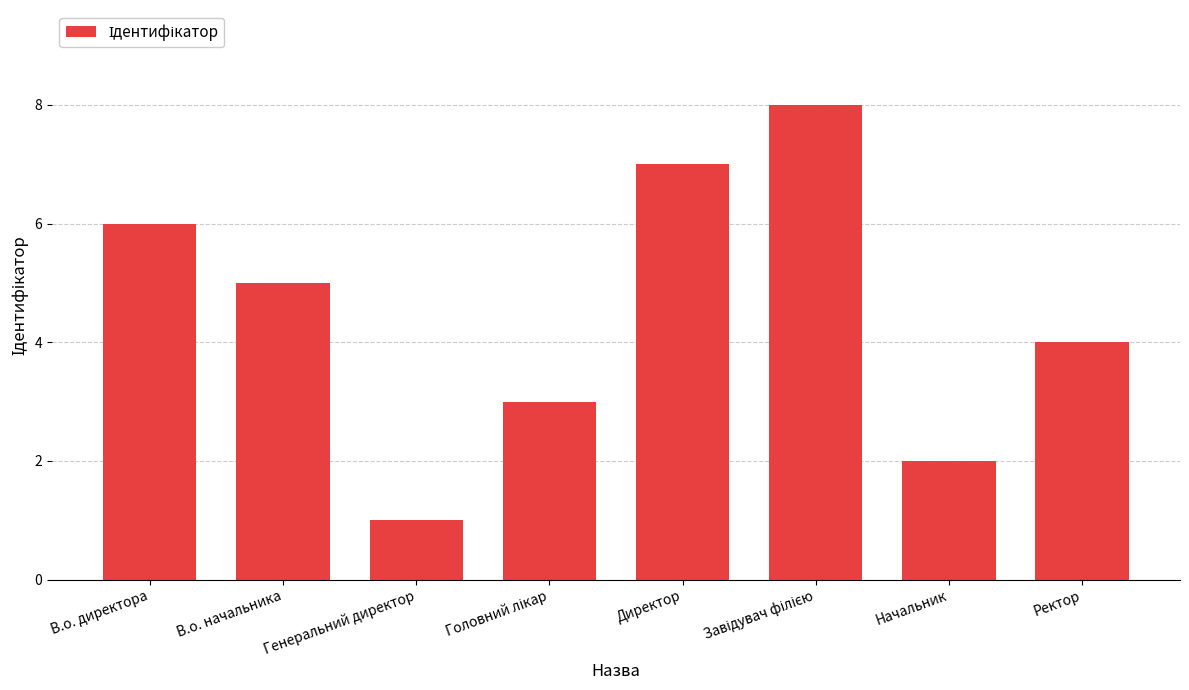

Are the bars grouped side by side (vs. stacked)?

No